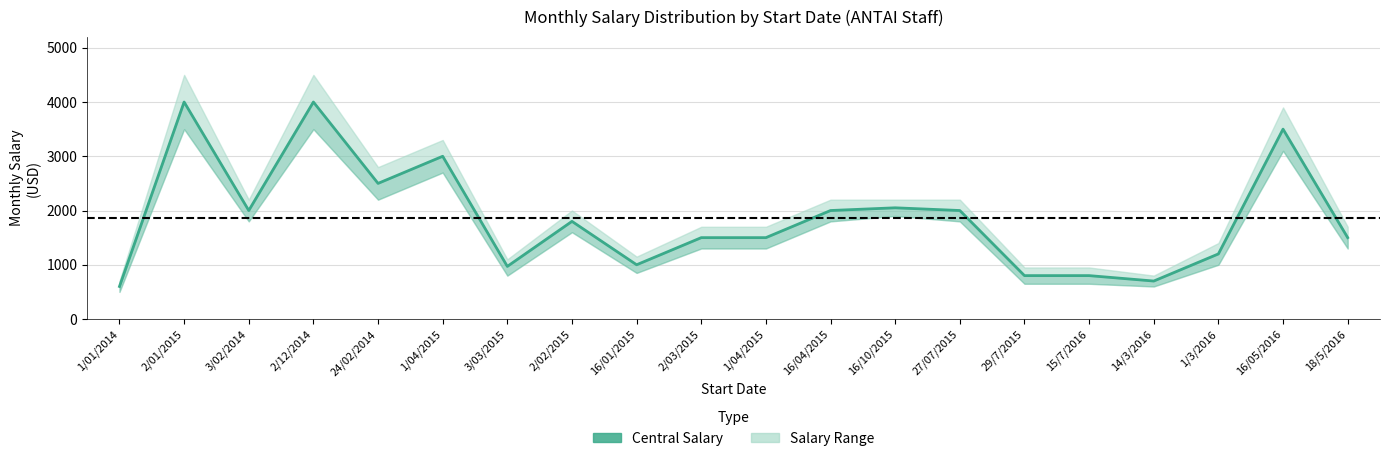

What is the sum of all values?

37420